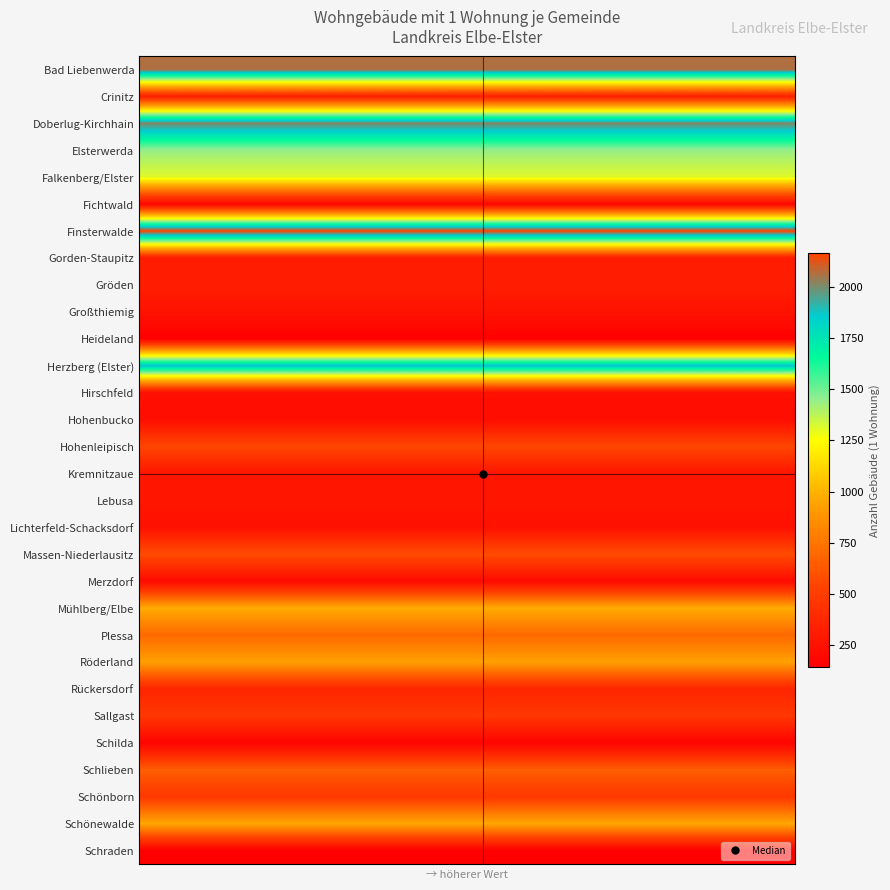

Reading left to right, what are all the values shown in this chart?

Bad Liebenwerda: 2062	2062	2062	2062	2062	2062	2062	2062	2062	2062	2062	2062	2062	2062	2062	2062	2062	2062	2062	2062
Crinitz: 329	329	329	329	329	329	329	329	329	329	329	329	329	329	329	329	329	329	329	329
Doberlug-Kirchhain: 2015	2015	2015	2015	2015	2015	2015	2015	2015	2015	2015	2015	2015	2015	2015	2015	2015	2015	2015	2015
Elsterwerda: 1440	1440	1440	1440	1440	1440	1440	1440	1440	1440	1440	1440	1440	1440	1440	1440	1440	1440	1440	1440
Falkenberg/Elster: 1309	1309	1309	1309	1309	1309	1309	1309	1309	1309	1309	1309	1309	1309	1309	1309	1309	1309	1309	1309
Fichtwald: 180	180	180	180	180	180	180	180	180	180	180	180	180	180	180	180	180	180	180	180
Finsterwalde: 2164	2164	2164	2164	2164	2164	2164	2164	2164	2164	2164	2164	2164	2164	2164	2164	2164	2164	2164	2164
Gorden-Staupitz: 305	305	305	305	305	305	305	305	305	305	305	305	305	305	305	305	305	305	305	305
Gröden: 319	319	319	319	319	319	319	319	319	319	319	319	319	319	319	319	319	319	319	319
Großthiemig: 253	253	253	253	253	253	253	253	253	253	253	253	253	253	253	253	253	253	253	253
Heideland: 146	146	146	146	146	146	146	146	146	146	146	146	146	146	146	146	146	146	146	146
Herzberg (Elster): 1876	1876	1876	1876	1876	1876	1876	1876	1876	1876	1876	1876	1876	1876	1876	1876	1876	1876	1876	1876
Hirschfeld: 239	239	239	239	239	239	239	239	239	239	239	239	239	239	239	239	239	239	239	239
Hohenbucko: 220	220	220	220	220	220	220	220	220	220	220	220	220	220	220	220	220	220	220	220
Hohenleipisch: 554	554	554	554	554	554	554	554	554	554	554	554	554	554	554	554	554	554	554	554
Kremnitzaue: 273	273	273	273	273	273	273	273	273	273	273	273	273	273	273	273	273	273	273	273
Lebusa: 272	272	272	272	272	272	272	272	272	272	272	272	272	272	272	272	272	272	272	272
Lichterfeld-Schacksdorf: 244	244	244	244	244	244	244	244	244	244	244	244	244	244	244	244	244	244	244	244
Massen-Niederlausitz: 579	579	579	579	579	579	579	579	579	579	579	579	579	579	579	579	579	579	579	579
Merzdorf: 205	205	205	205	205	205	205	205	205	205	205	205	205	205	205	205	205	205	205	205
Mühlberg/Elbe: 977	977	977	977	977	977	977	977	977	977	977	977	977	977	977	977	977	977	977	977
Plessa: 697	697	697	697	697	697	697	697	697	697	697	697	697	697	697	697	697	697	697	697
Röderland: 932	932	932	932	932	932	932	932	932	932	932	932	932	932	932	932	932	932	932	932
Rückersdorf: 367	367	367	367	367	367	367	367	367	367	367	367	367	367	367	367	367	367	367	367
Sallgast: 466	466	466	466	466	466	466	466	466	466	466	466	466	466	466	466	466	466	466	466
Schilda: 168	168	168	168	168	168	168	168	168	168	168	168	168	168	168	168	168	168	168	168
Schlieben: 659	659	659	659	659	659	659	659	659	659	659	659	659	659	659	659	659	659	659	659
Schönborn: 474	474	474	474	474	474	474	474	474	474	474	474	474	474	474	474	474	474	474	474
Schönewalde: 958	958	958	958	958	958	958	958	958	958	958	958	958	958	958	958	958	958	958	958
Schraden: 140	140	140	140	140	140	140	140	140	140	140	140	140	140	140	140	140	140	140	140